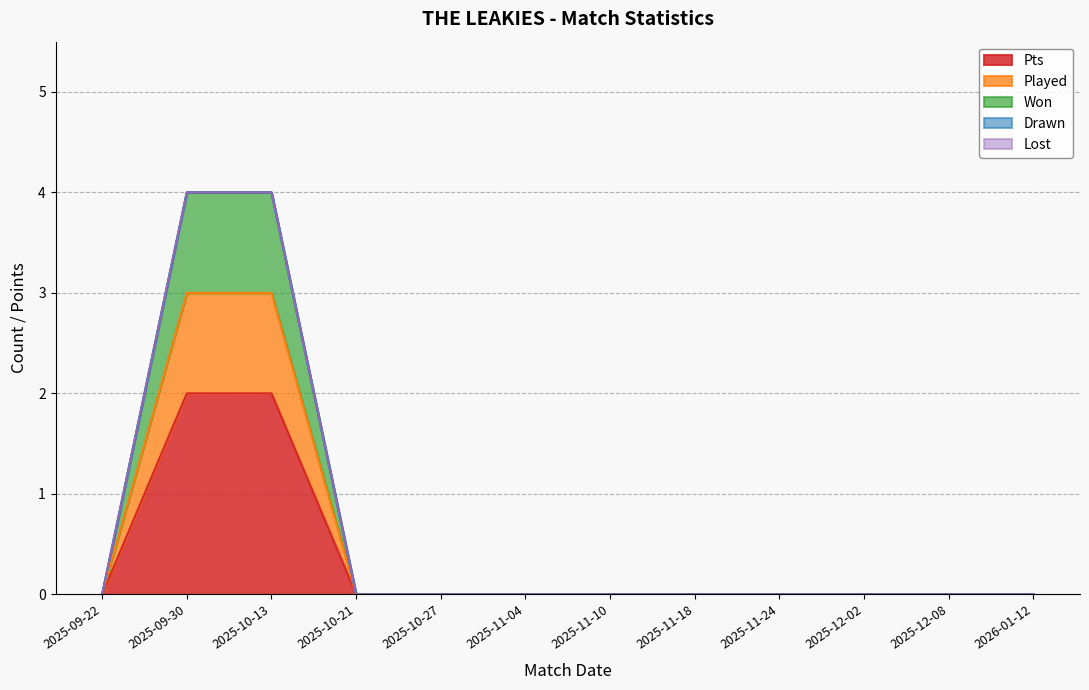

True or false: Pts and Won cross at least once.

False